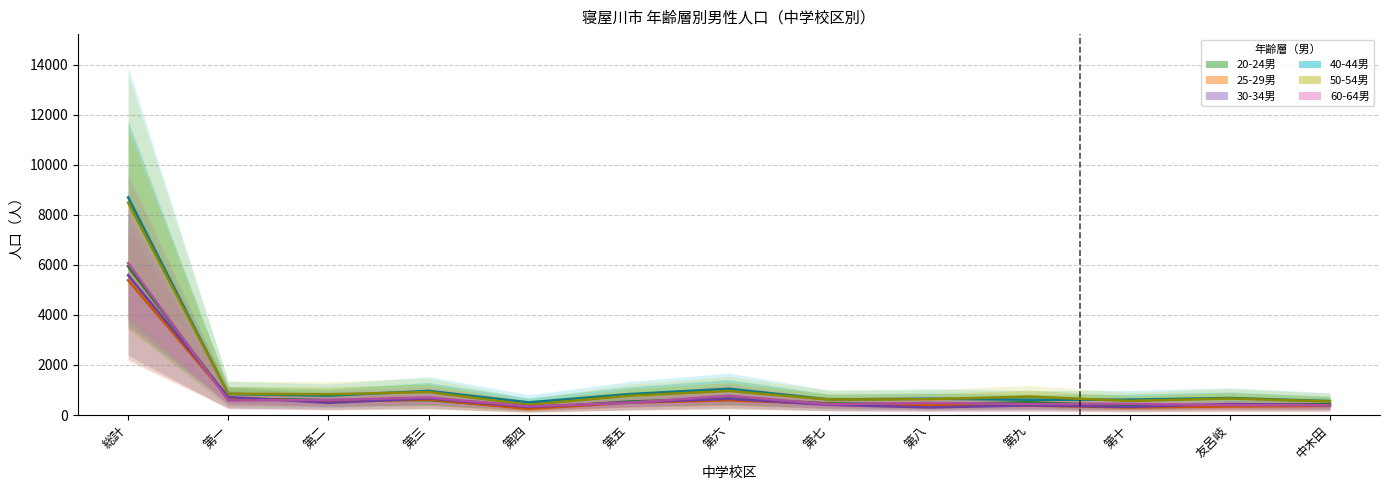

What are all the series names shown in the legend?

20-24男, 25-29男, 30-34男, 40-44男, 50-54男, 60-64男